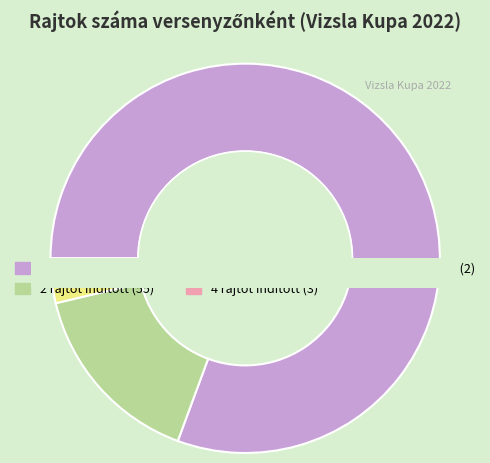

Between 1 and 1, which is larger?

1